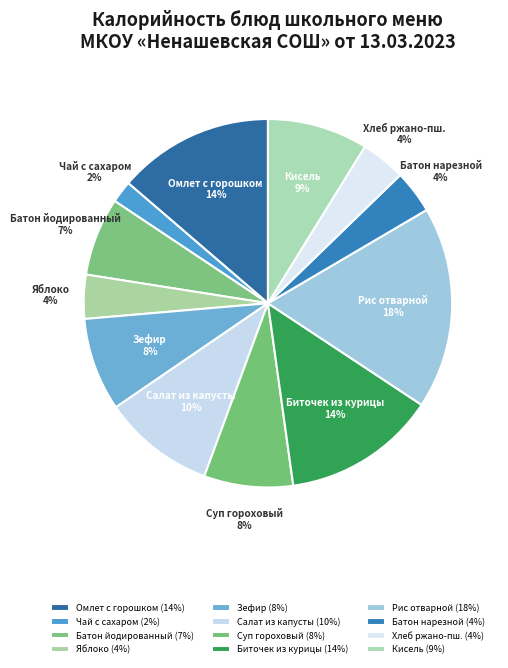

Count the number of slices in the pie.

12